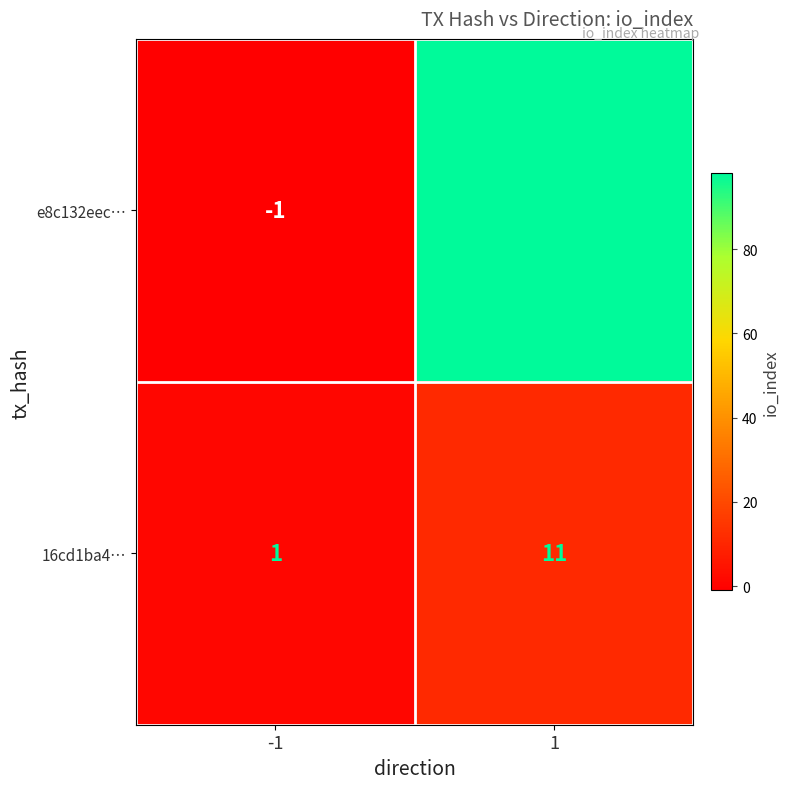

Which series has the widest spread of values?

e8c132eec…